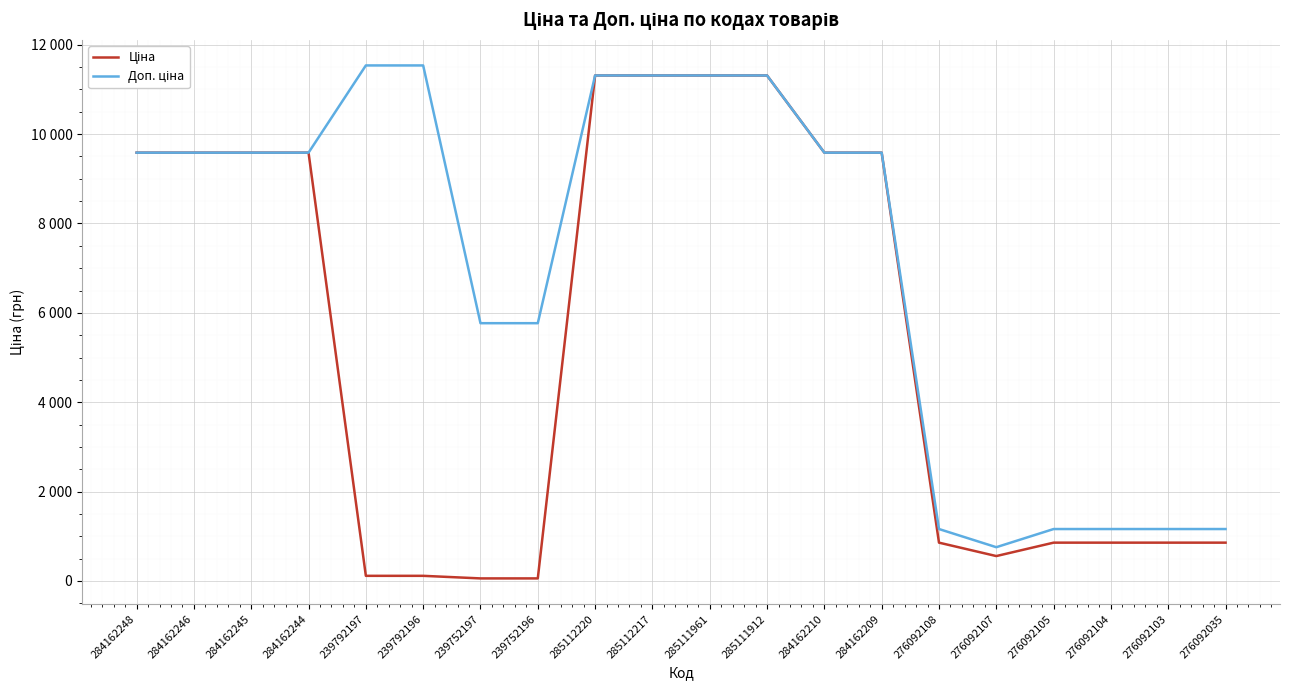

What is the label of the 17th point from the left?

276092105